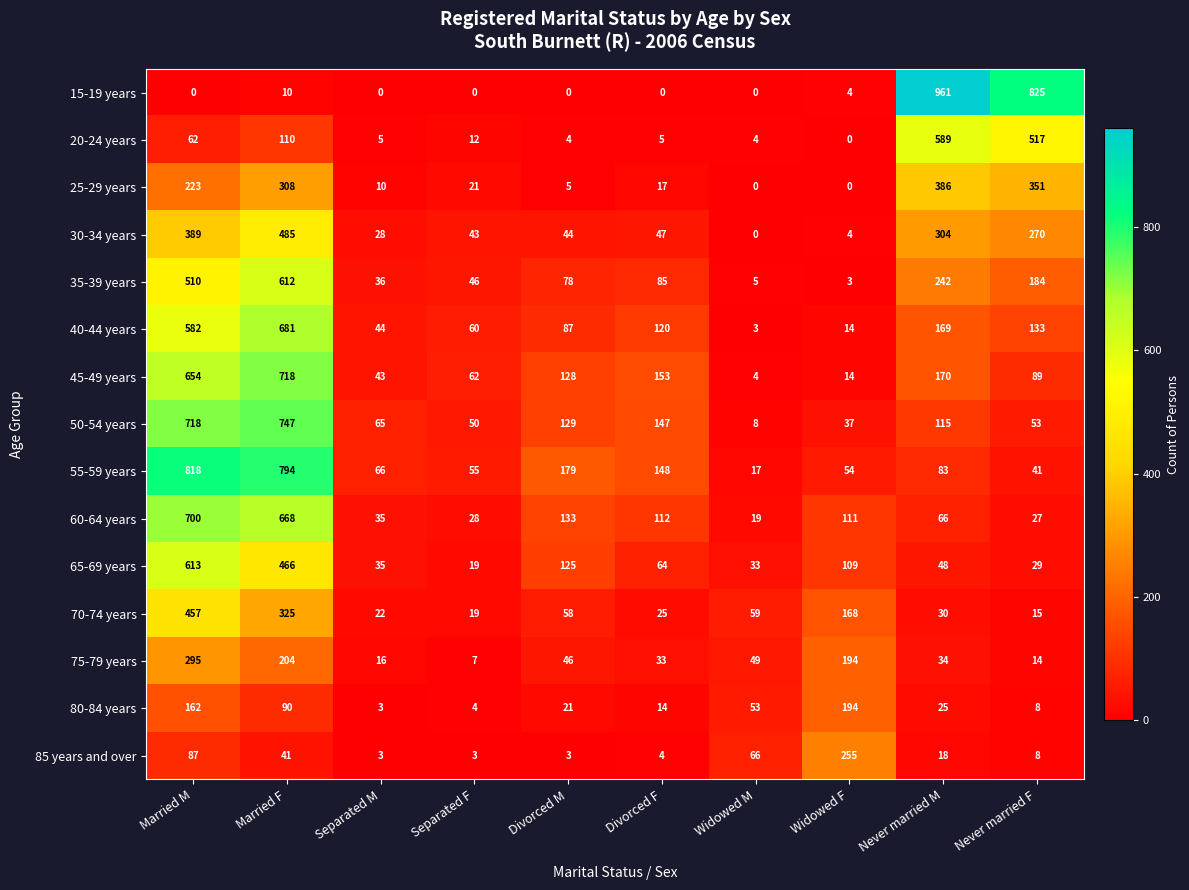

Is it true that 40-44 years equals 211 at Divorced F?

False